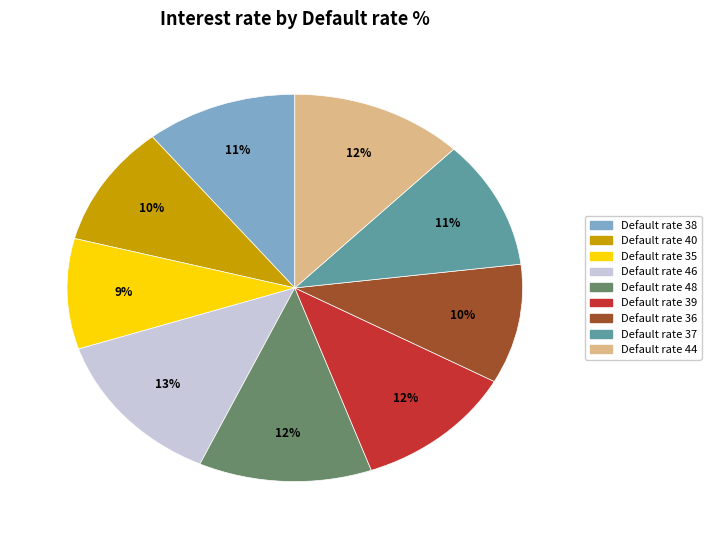

Is there any slice that represents more than half of the pie?

No